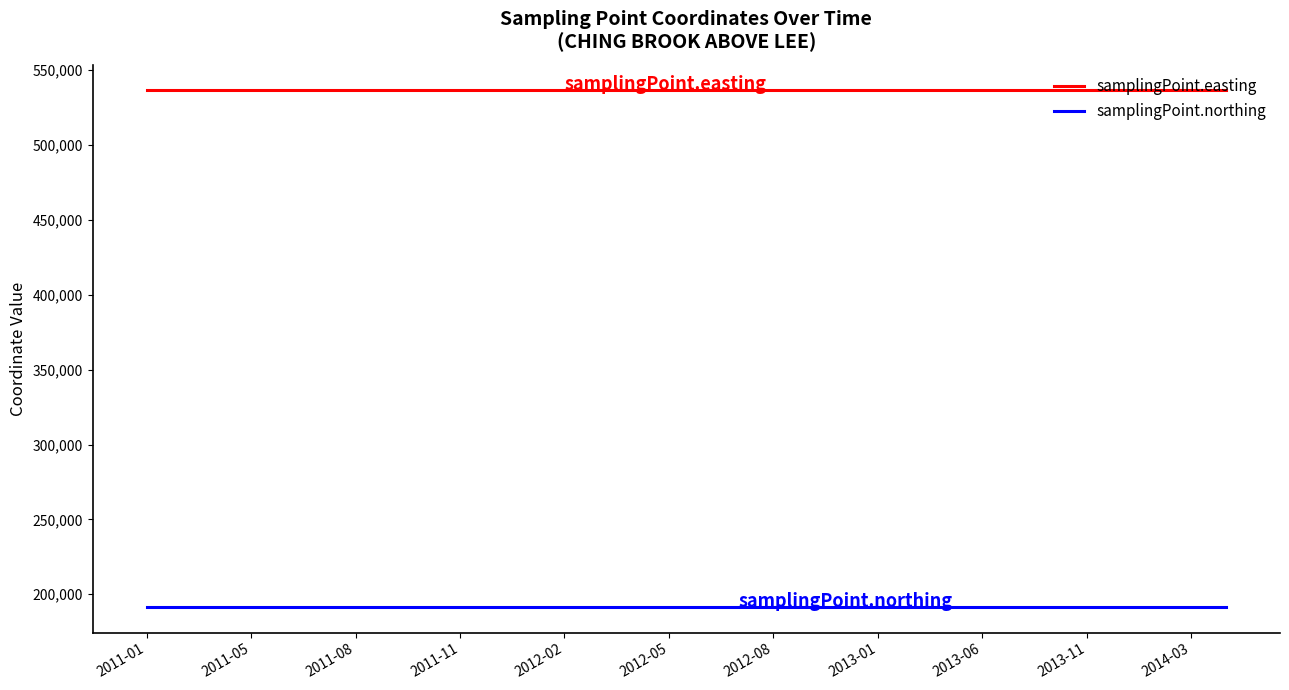

True or false: samplingPoint.northing and samplingPoint.easting intersect in this chart.

False